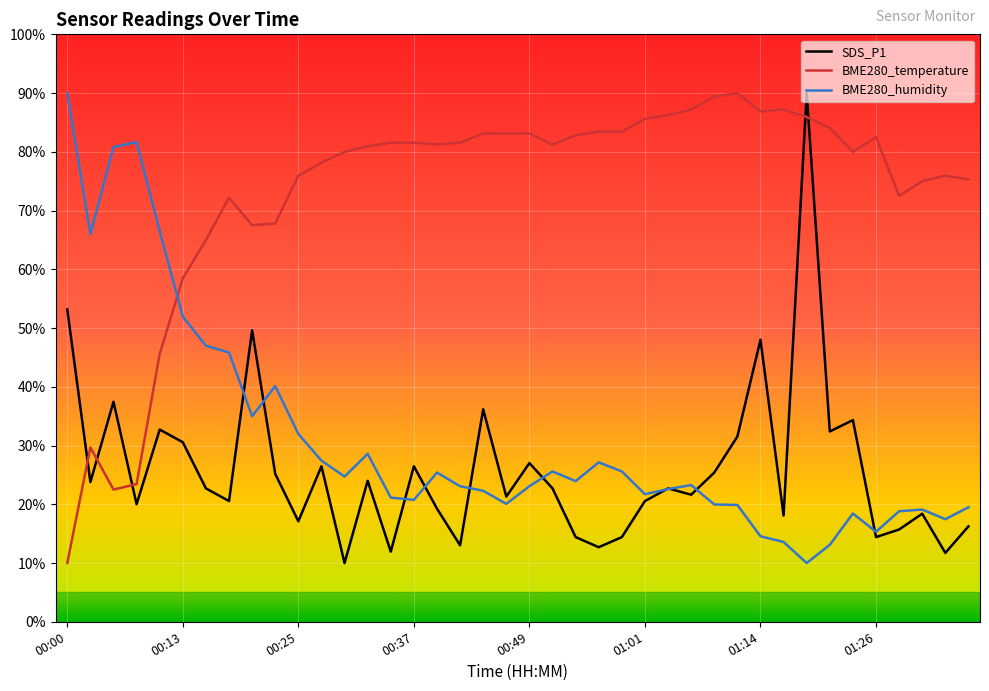

What is the smallest value displayed?

10.0